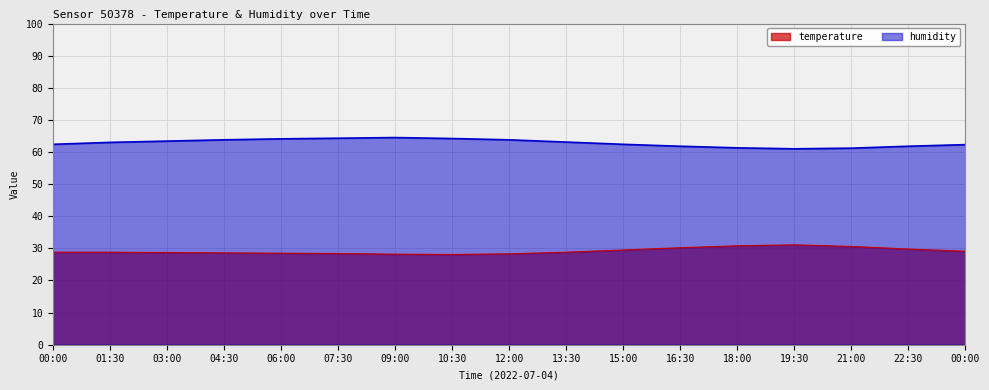

At which category does the chart reach its minimum across all series?

10:30